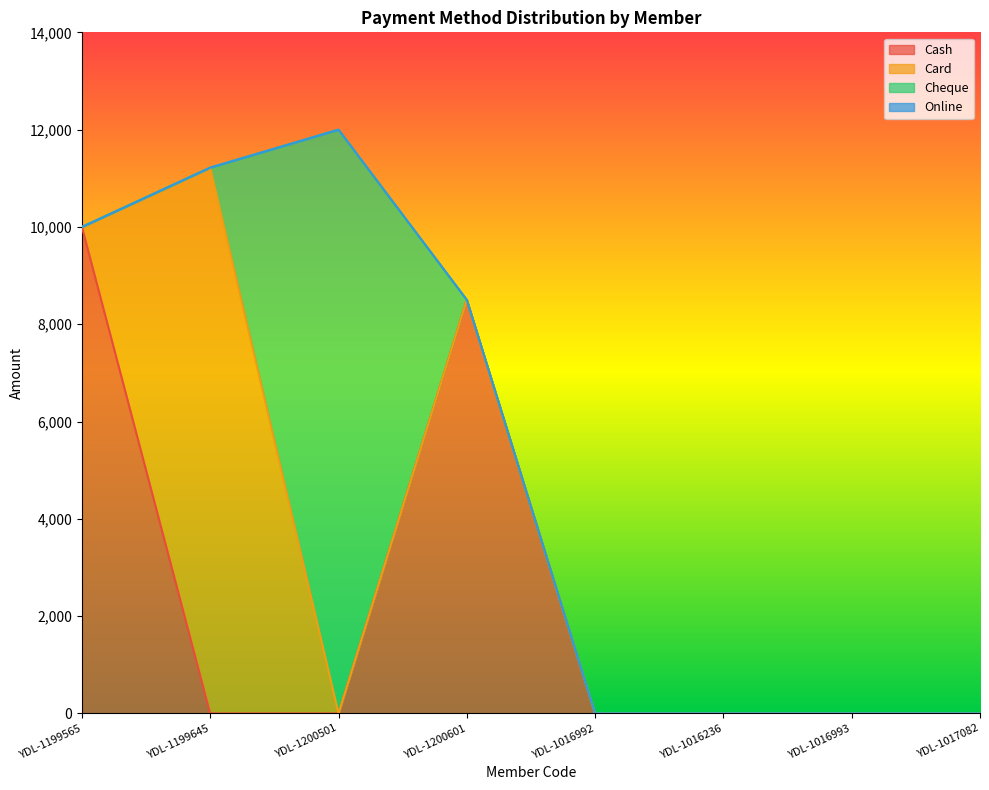

At which category does Cash reach its first local peak?

YDL-1200601